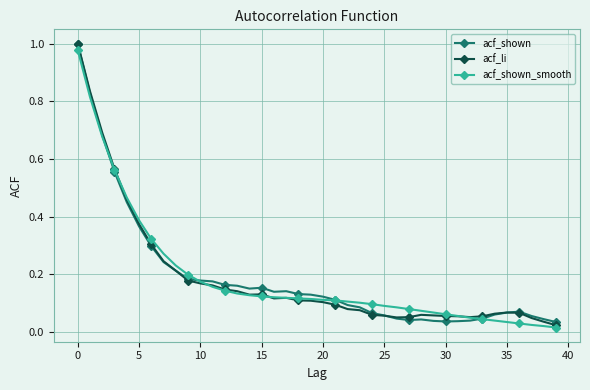

At how many categories does at least one series exceed 0?

40